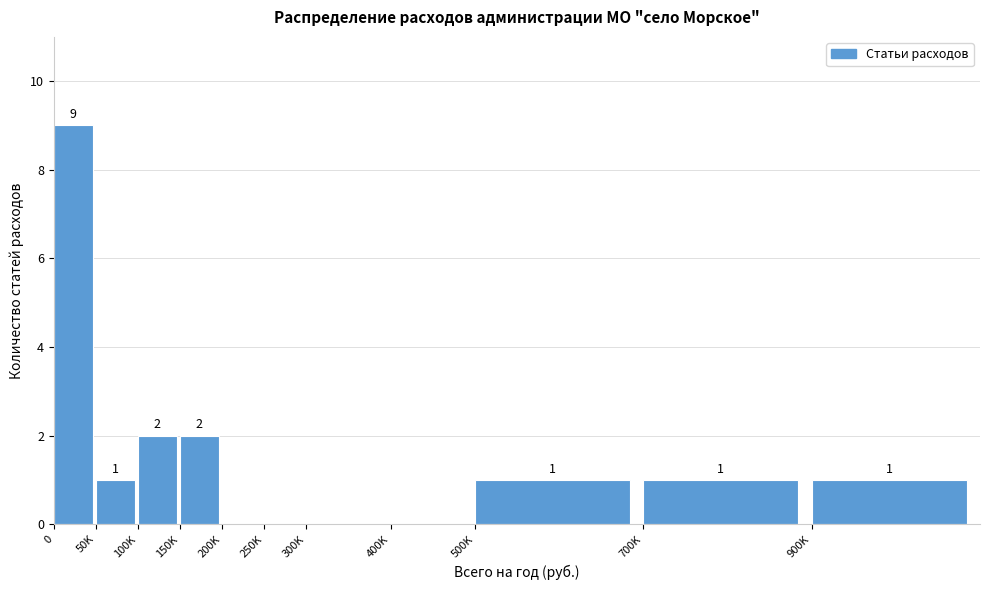

Reading left to right, what are all the values shown in this chart?

0=9	50K=1	100K=2	150K=2	200K=0	250K=0	300K=0	400K=0	500K=1	700K=1	900K=1